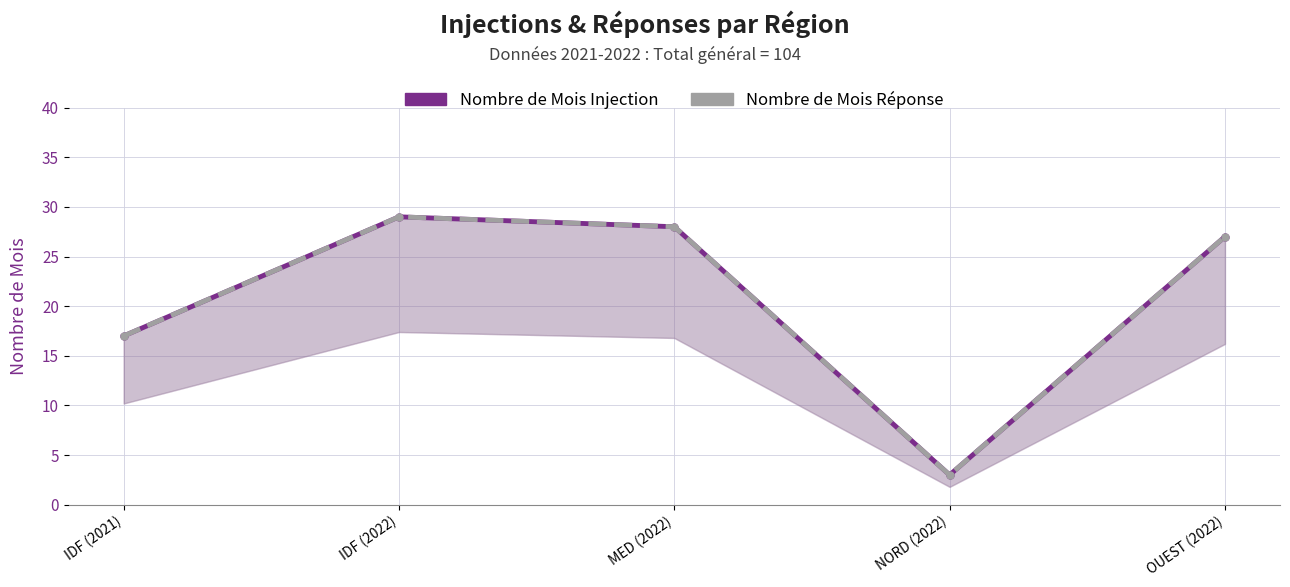

How many values in the Nombre de Mois Réponse series are below 27?

2